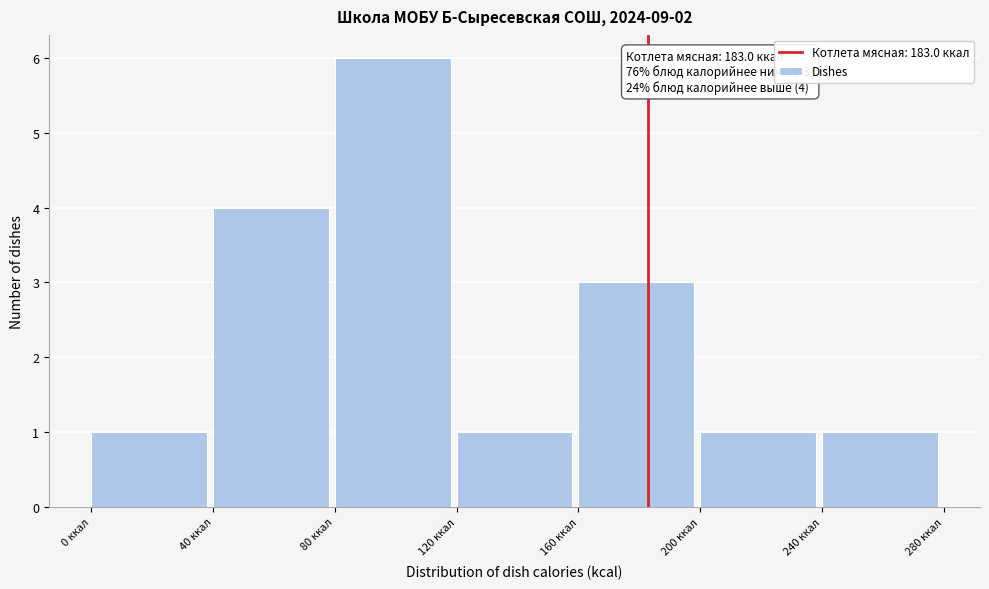

Over which range of the x-axis is the bar tallest?

80 to 120